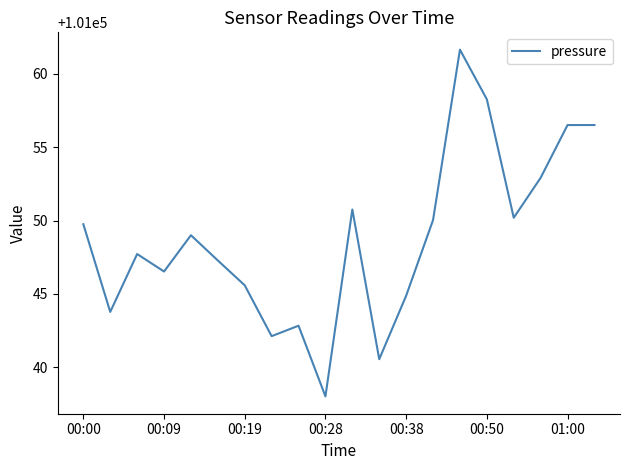

Does the chart have visible grid lines?

No